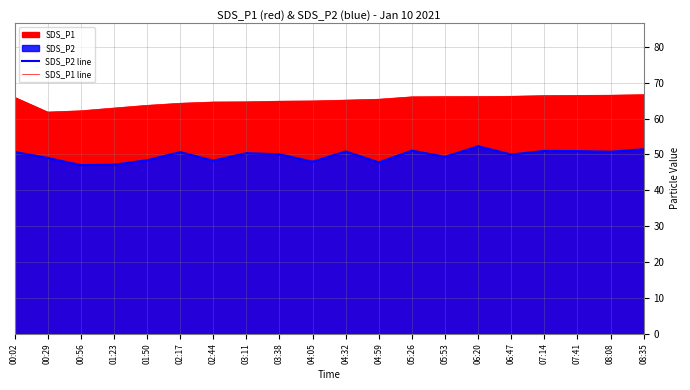

Reading left to right, what are all the values shown in this chart?

SDS_P2 line: 50.7	49.0	47.0	47.1	48.4	50.7	48.3	50.4	50.0	48.0	50.9	47.8	51.1	49.4	52.3	50.0	51.0	51.0	50.8	51.5
SDS_P1 line: 66.0	61.9	62.2	63.0	63.7	64.3	64.7	64.7	64.9	65.0	65.2	65.4	66.1	66.2	66.2	66.2	66.4	66.5	66.5	66.7